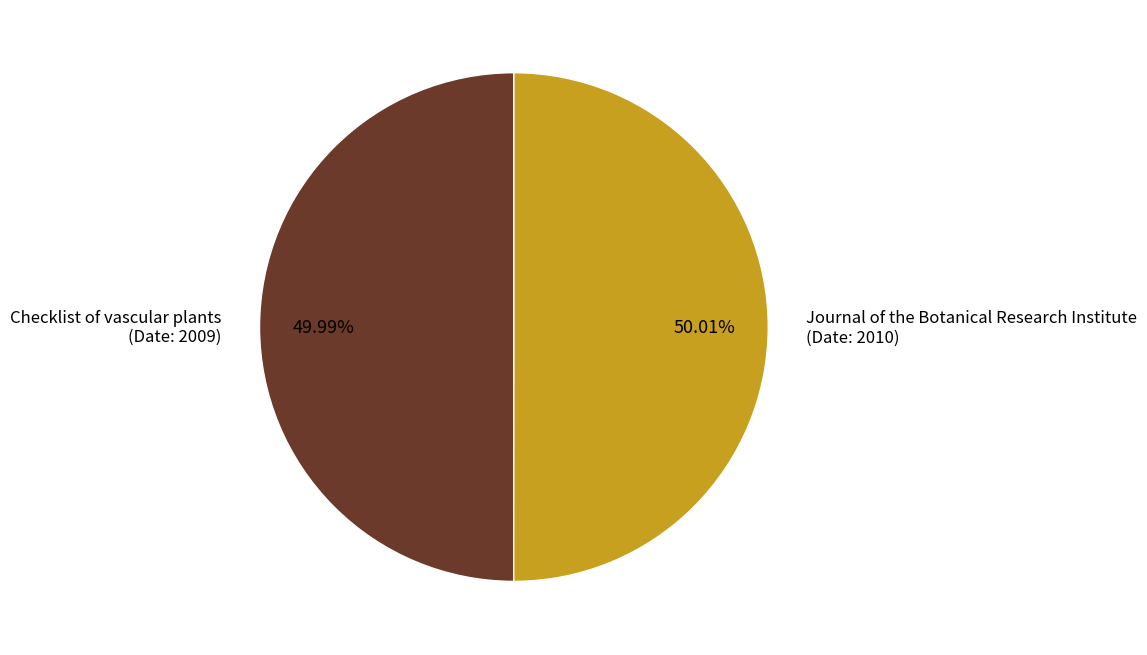

What is the ratio of the value at Journal of the Botanical Research Institute (Date: 2010) to the value at Checklist of vascular plants (Date: 2009)?

1.0